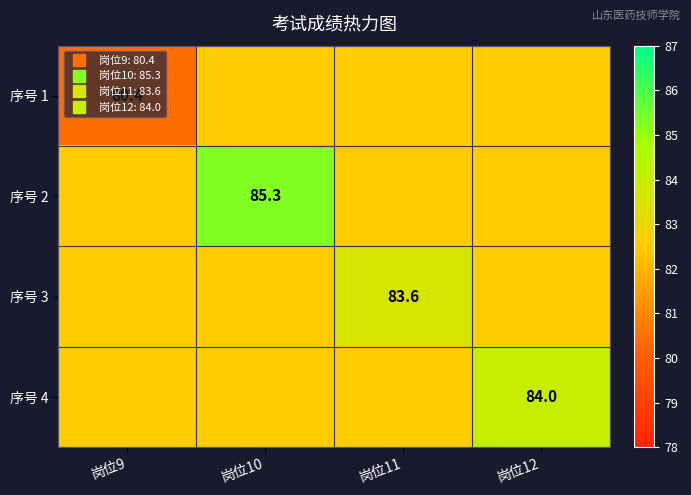

What is the average value of the 序号 3 series?

82.8